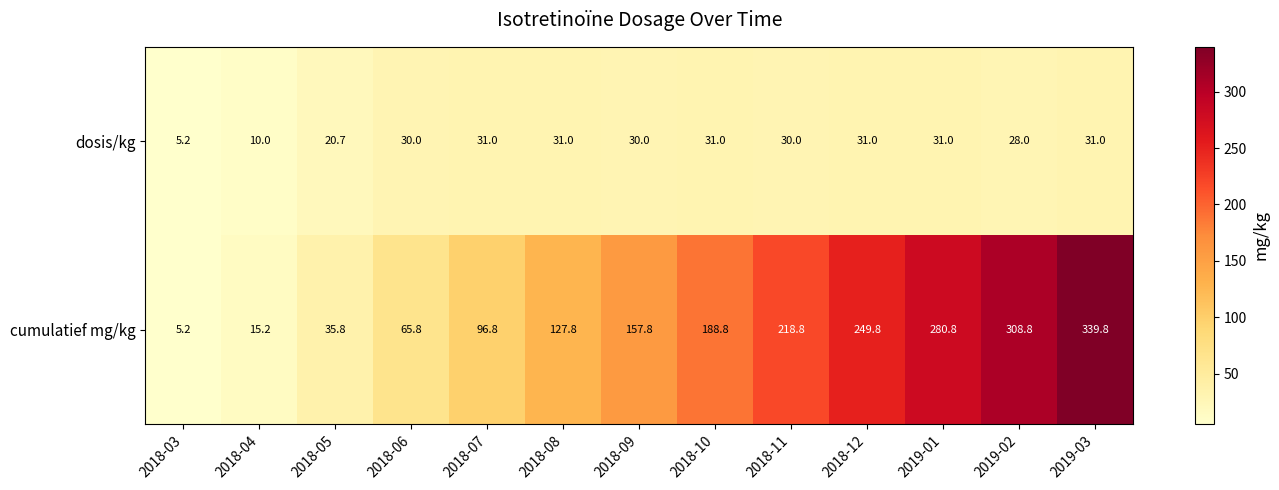

Rank the series at 2018-08 from highest to lowest value.

cumulatief mg/kg, dosis/kg